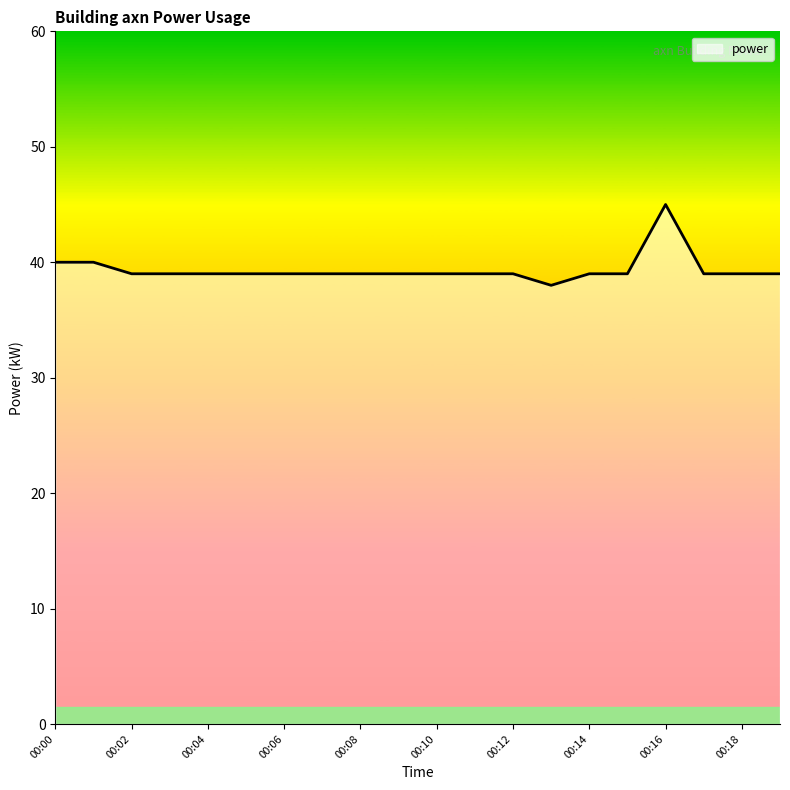

What is the average value?

39